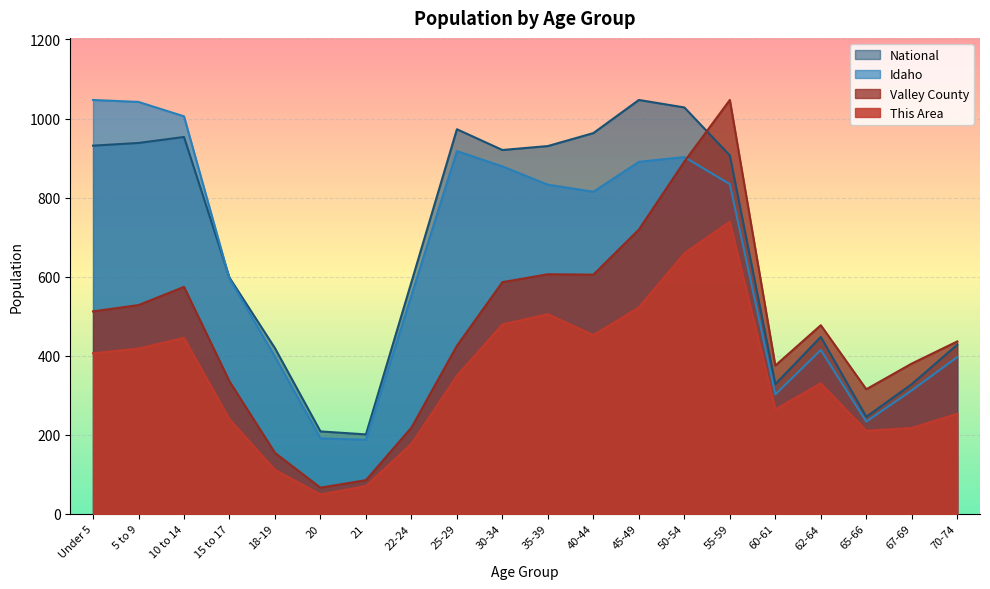

How many interior local peaks does the Idaho series have?

3